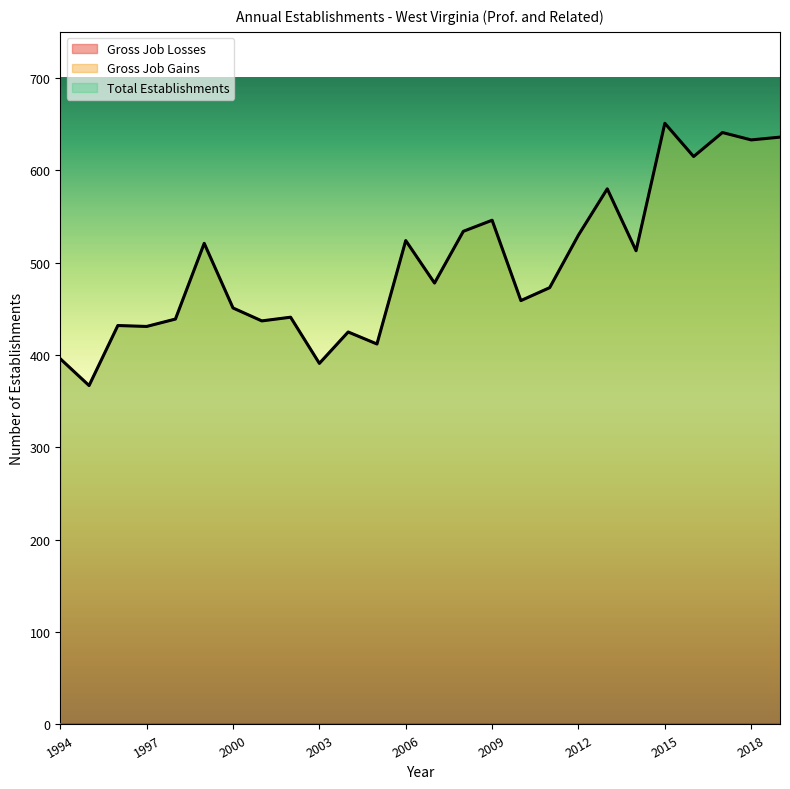

How many lines are shown in the chart?

3